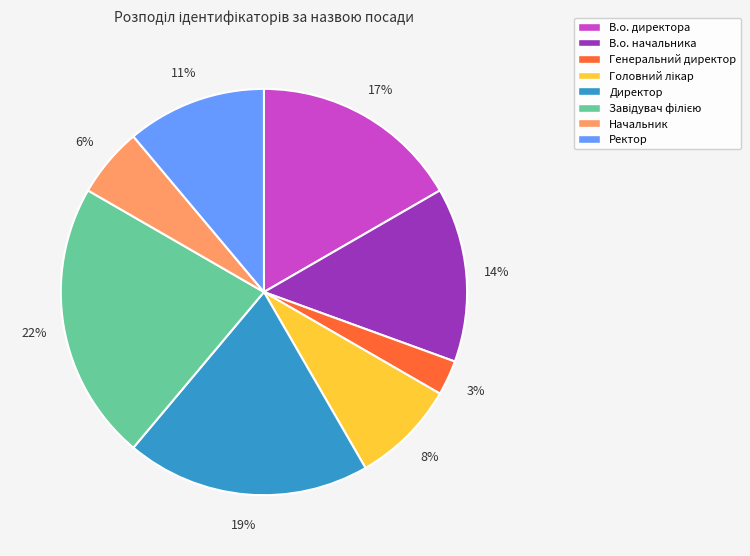

Does any single category account for the majority?

No